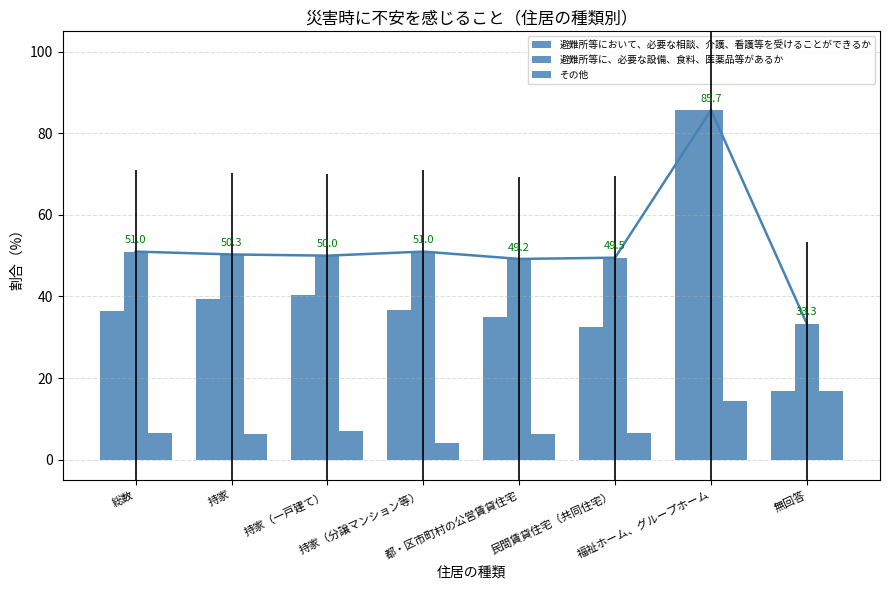

What is the total value across all series at 持家（一戸建て）?

97.2